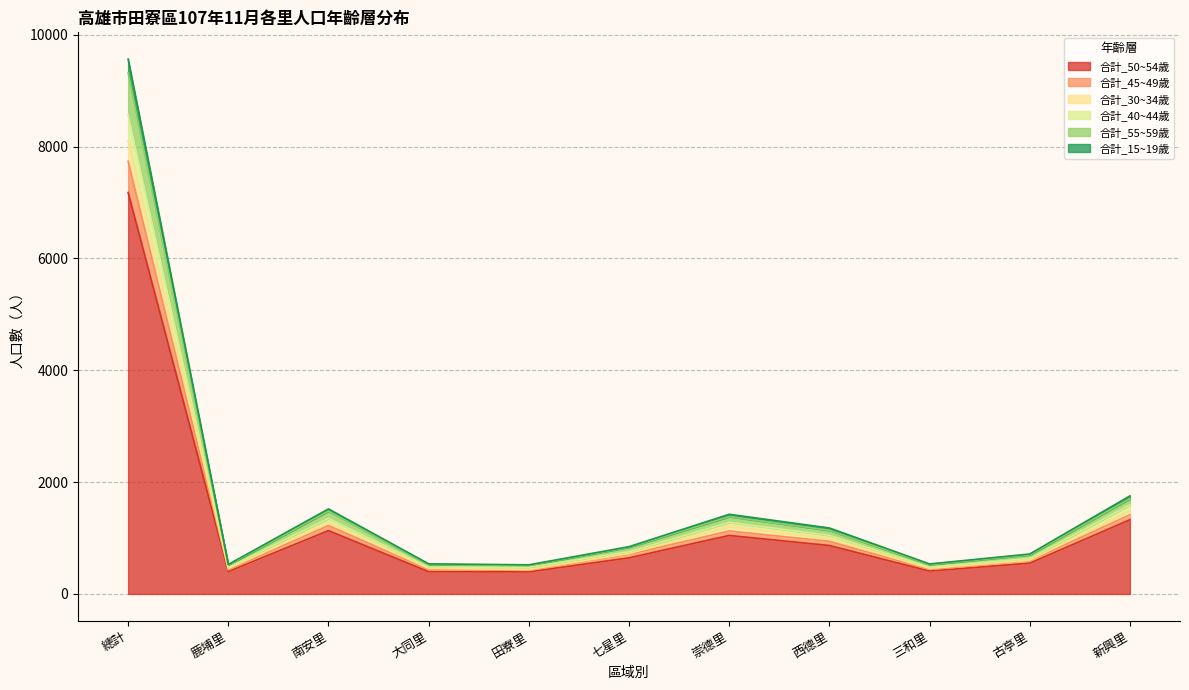

Which label corresponds to the smallest value in the chart?

田寮里